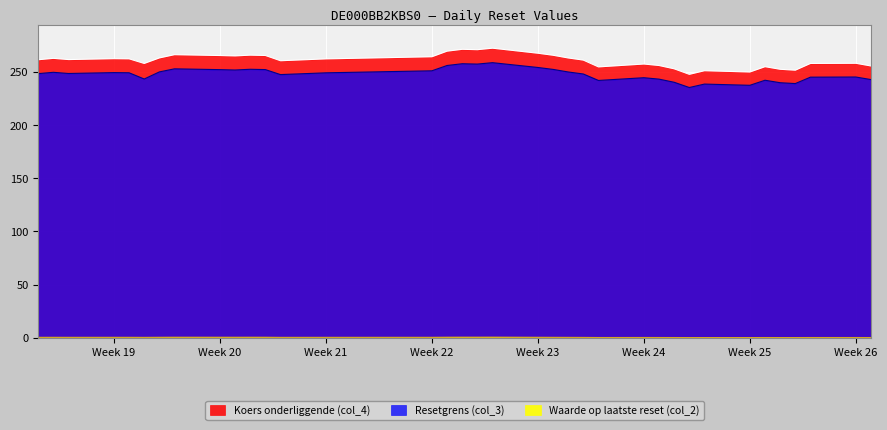

Rank the series by their maximum value, from lowest to highest.

Waarde op laatste reset (col_2), Resetgrens (col_3), Koers onderliggende (col_4)